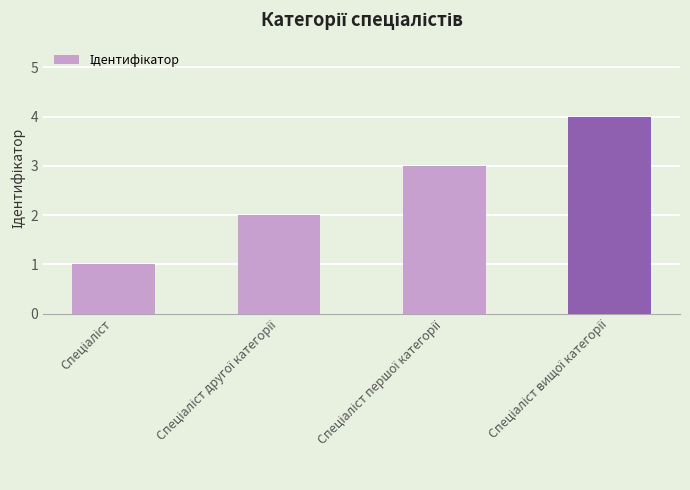

Reading left to right, transcribe all the data shown in this chart.

1	2	3	4